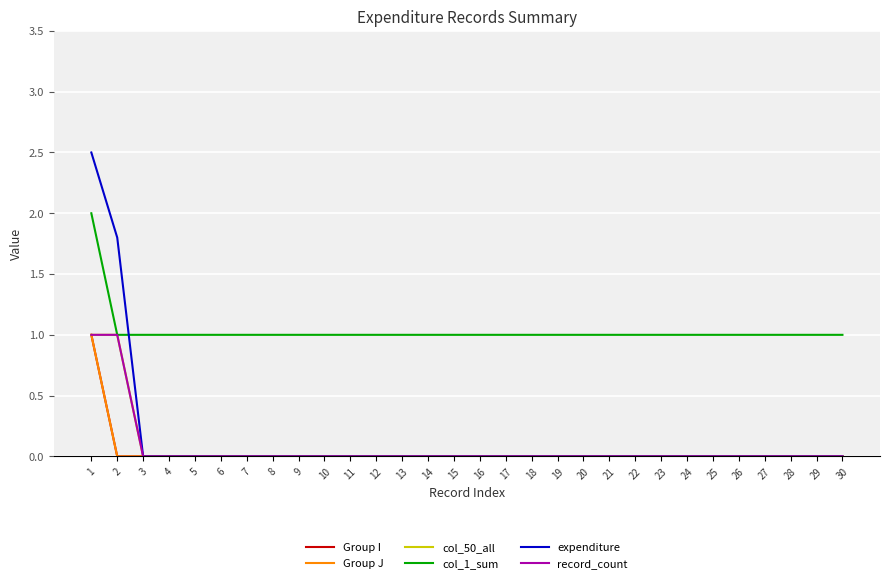

True or false: Group I and Group J cross at least once.

False